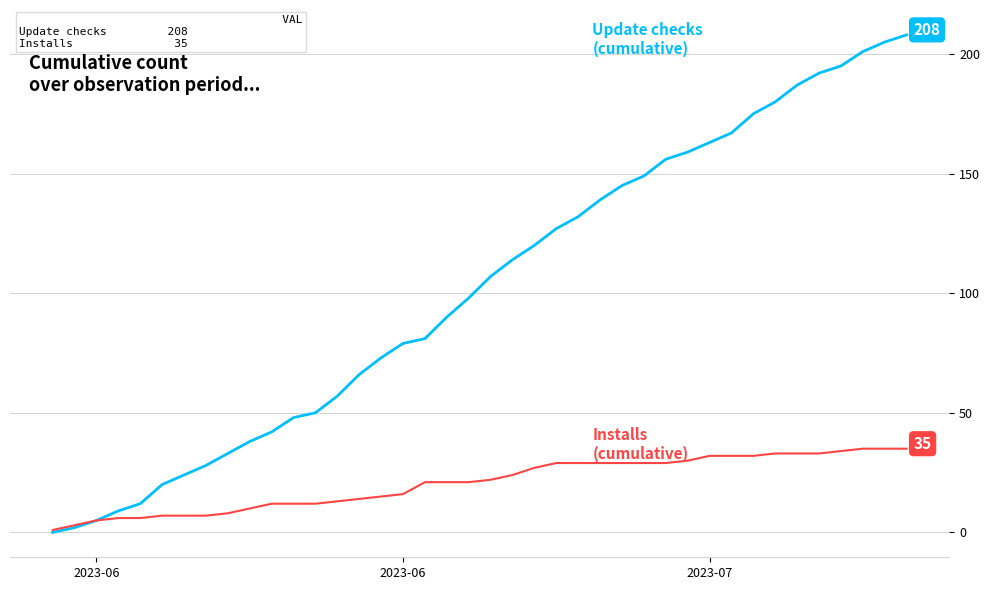

What is the maximum value shown in the chart?

208